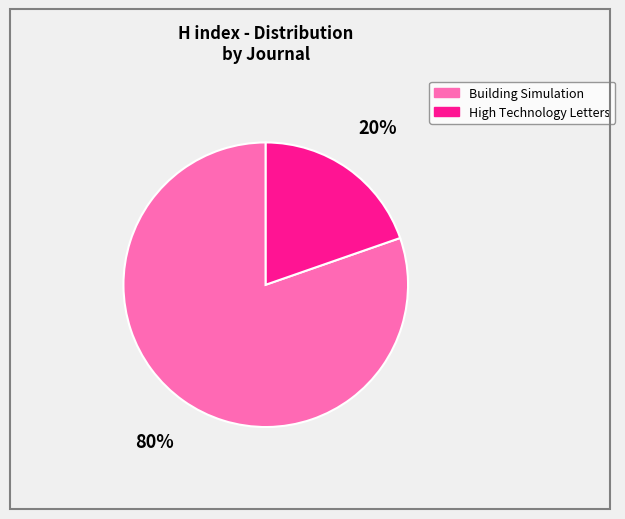

Is High Technology Letters the majority of the pie?

No